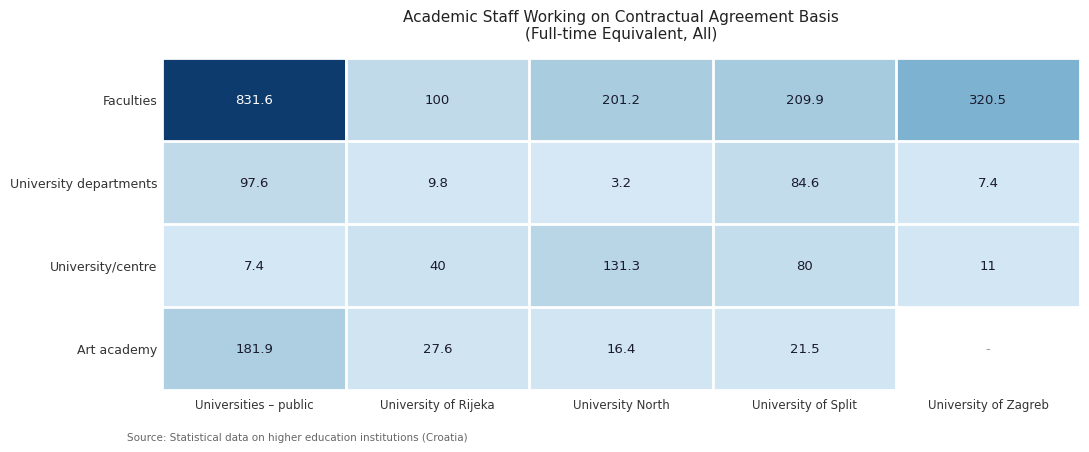

What is the difference between the Art academy values at Universities – public and University North?

165.5